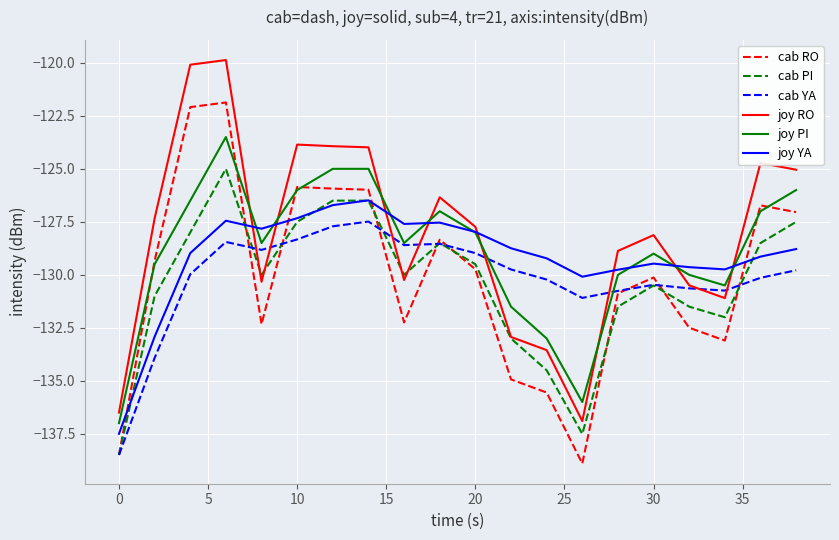

What is the smallest value displayed?

-138.9